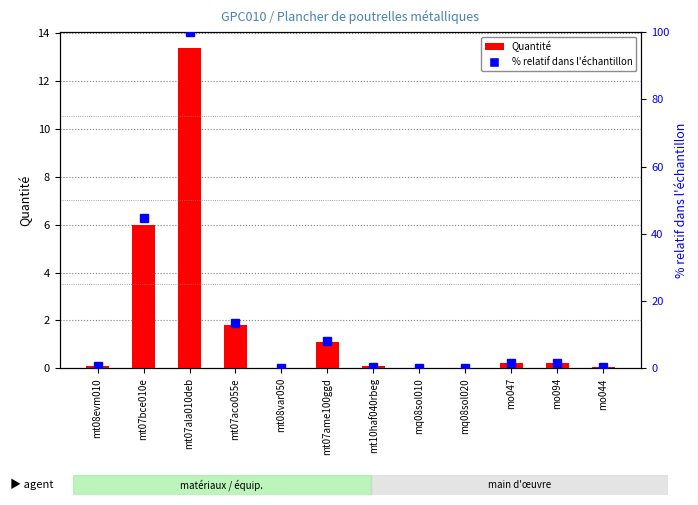

At which label is % relatif closest to 50?

mt07bce010e